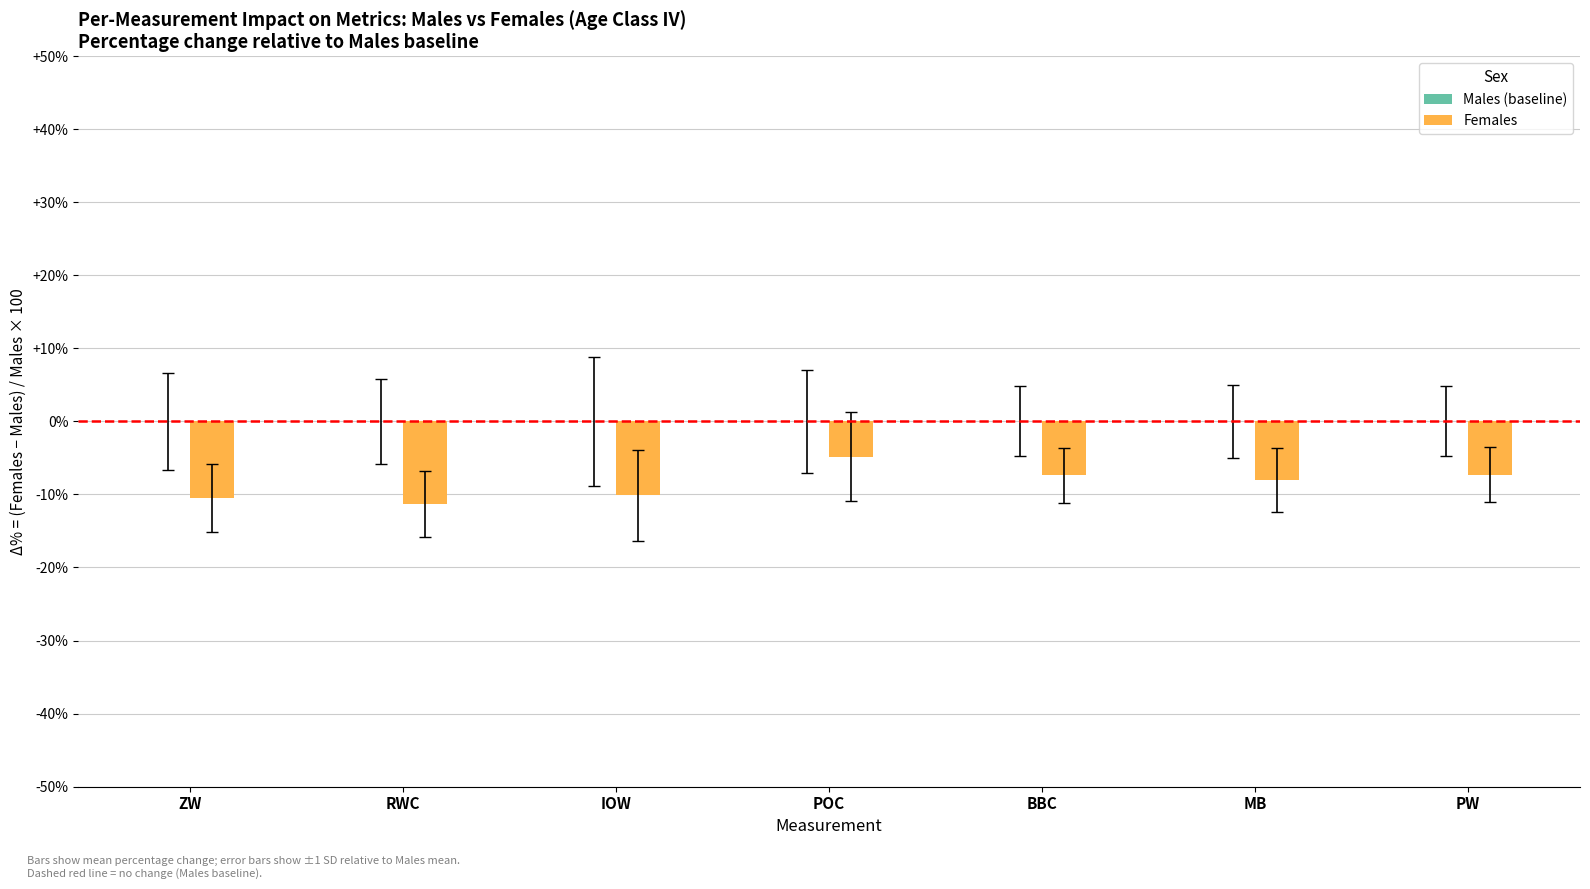

What value does the data have at POC?

-4.9